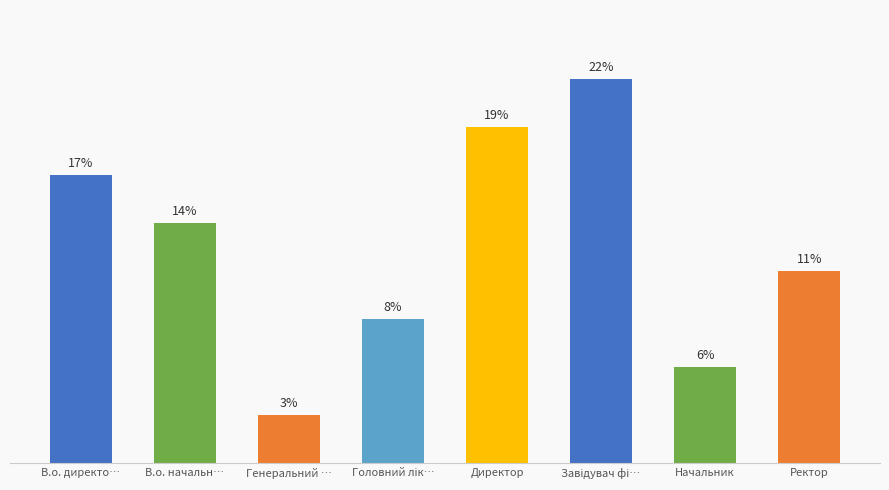

What is the change in value from Головний лік… to Директор?

+11.1